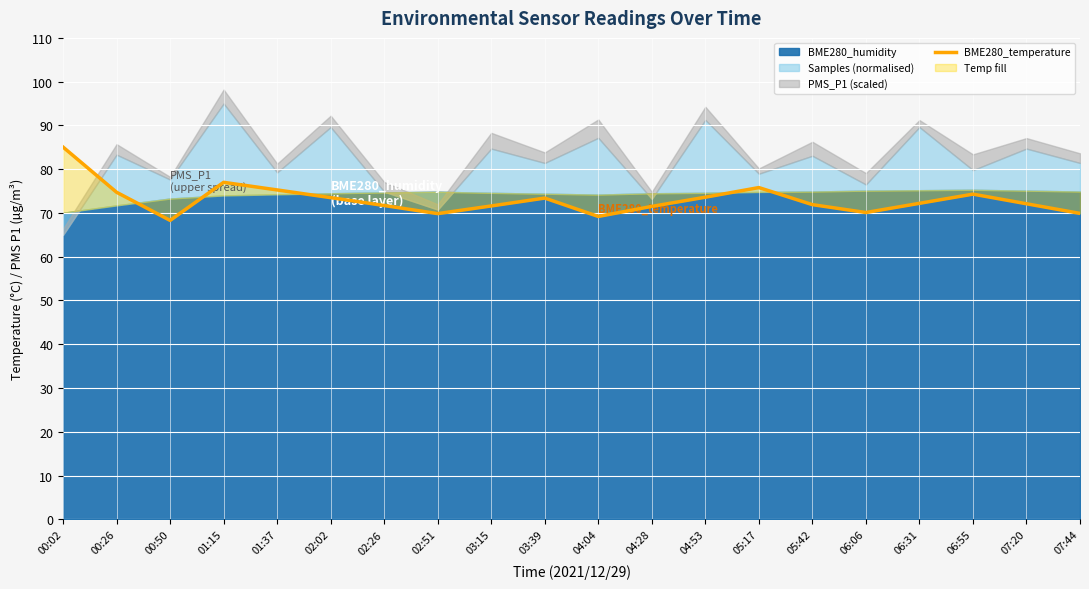

How many interior local valleys (lower than both neighbors) does the data have?

4